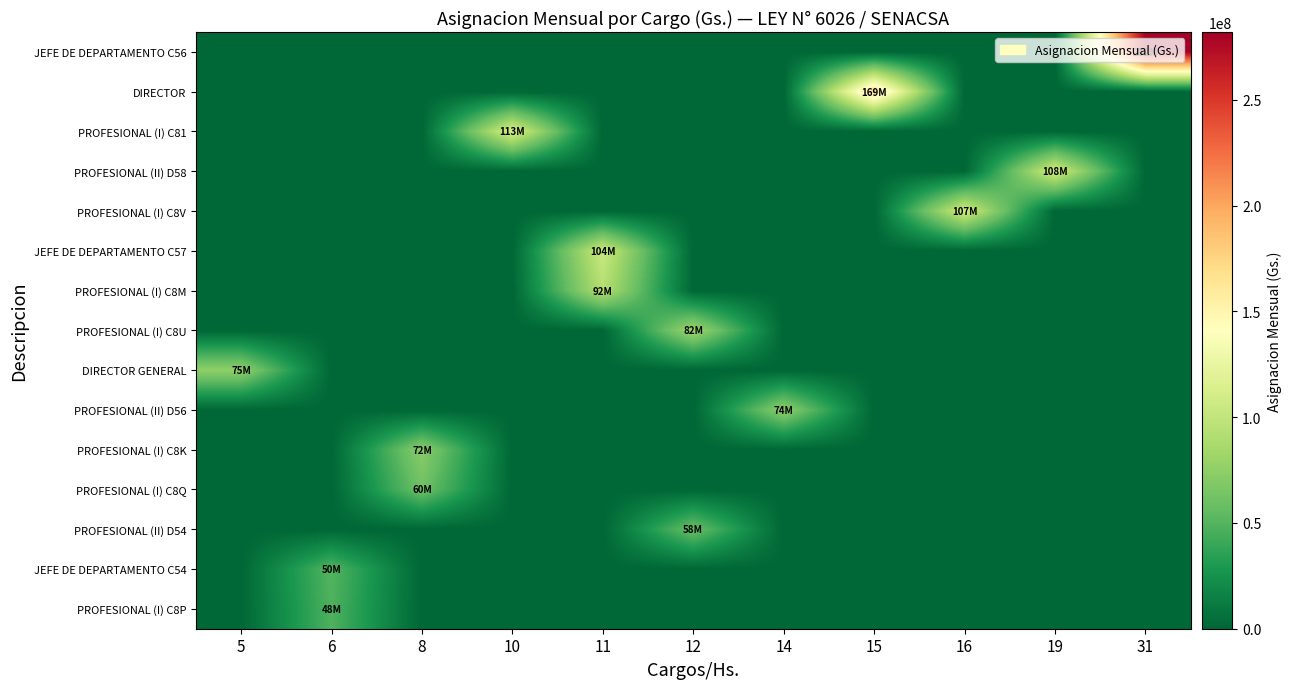

Which has a higher value, 16 or 10?

16